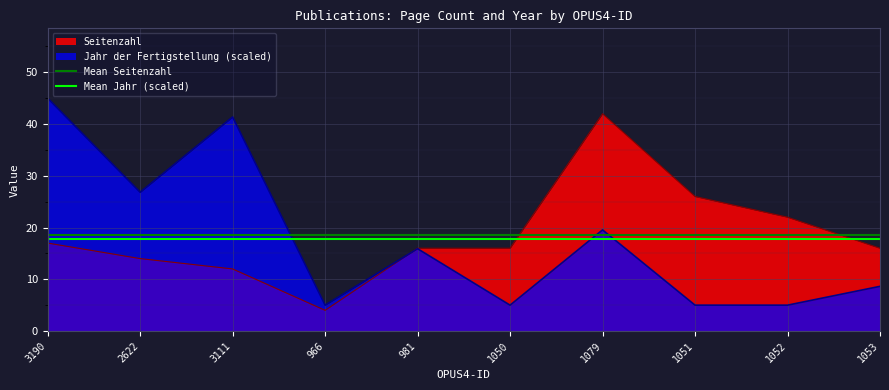

What is the lowest value of the Mean Jahr (scaled) series?

17.7